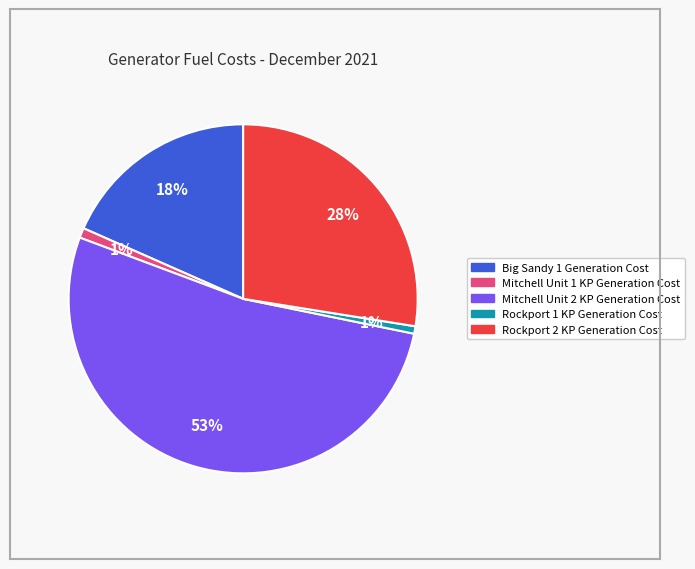

What is the largest slice in the pie chart?

Mitchell Unit 2 KP Generation Cost